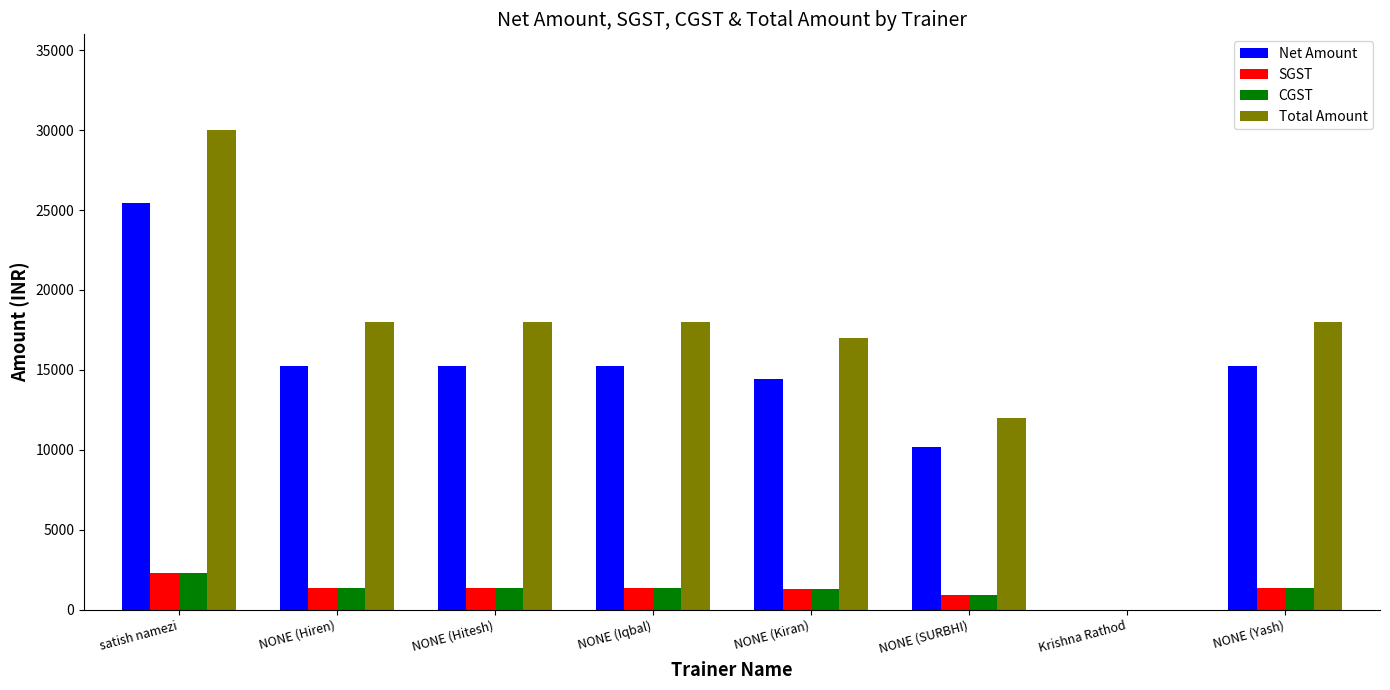

What is the sum of the Total Amount values at NONE (Kiran) and NONE (SURBHI)?

29000.0